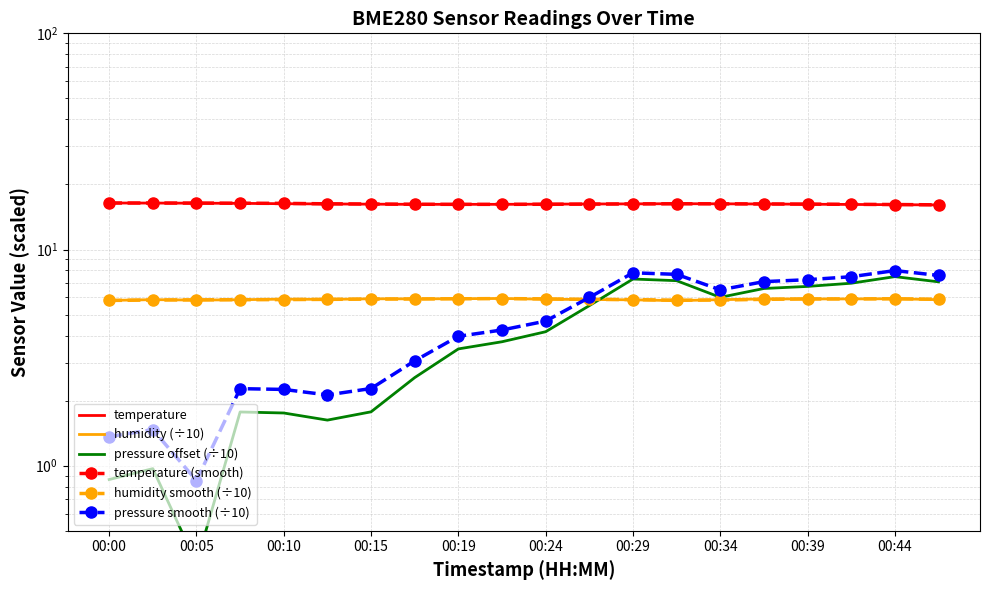

Count the number of categories in the chart.

20